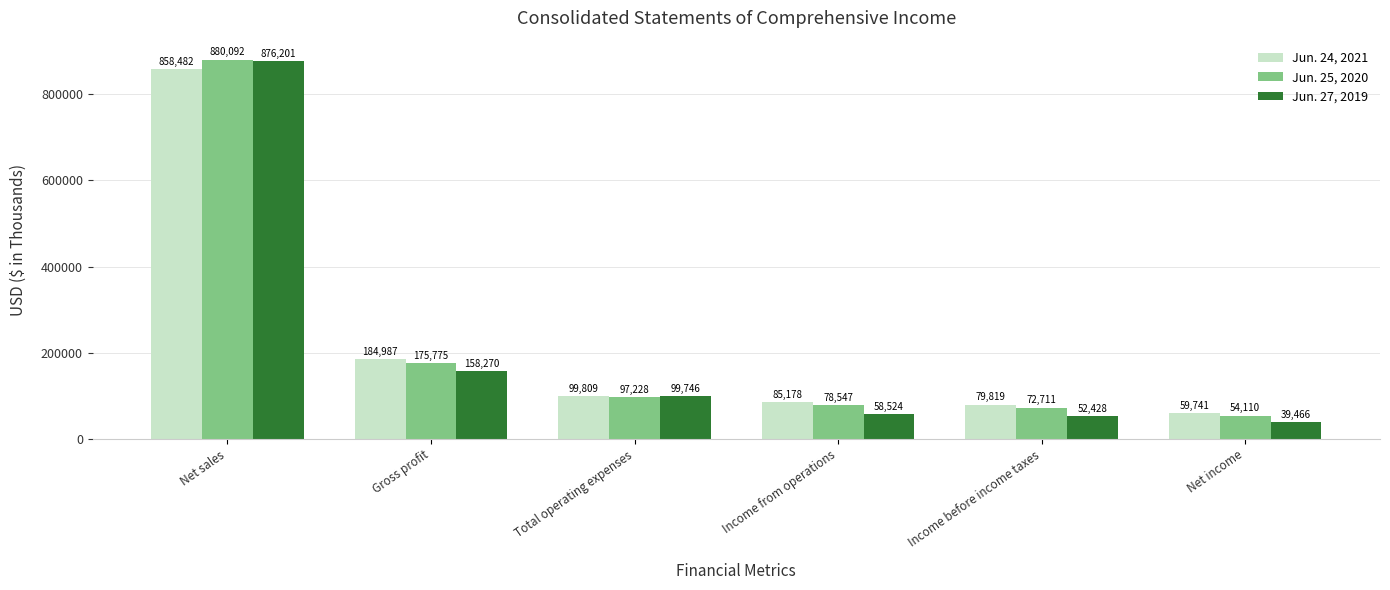

What is the difference between the highest and lowest values at Gross profit?

26717